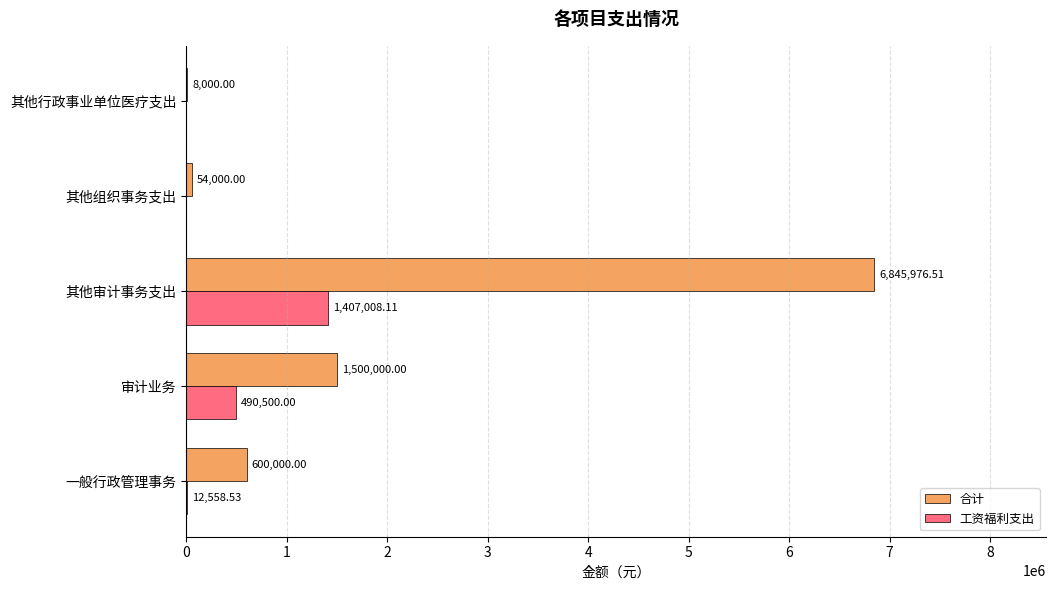

Is the value of 合计 at 一般行政管理事务 greater than the value of 工资福利支出 at 其他审计事务支出?

No